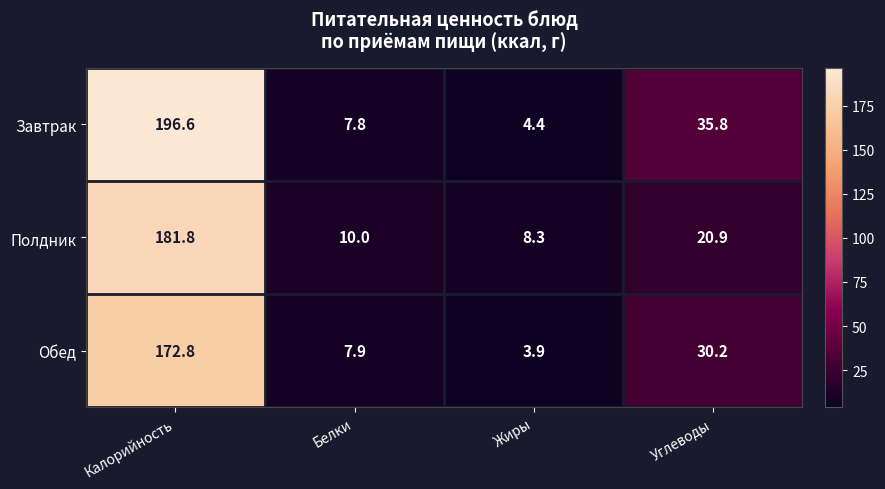

At which label is Полдник closest to 95?

Углеводы